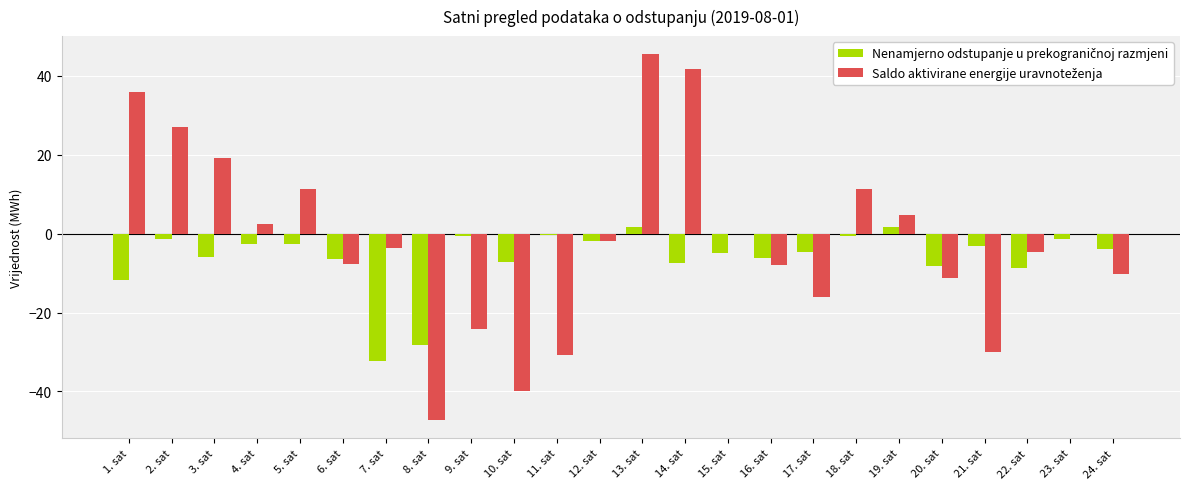

Which category has the highest value across all series?

13. sat